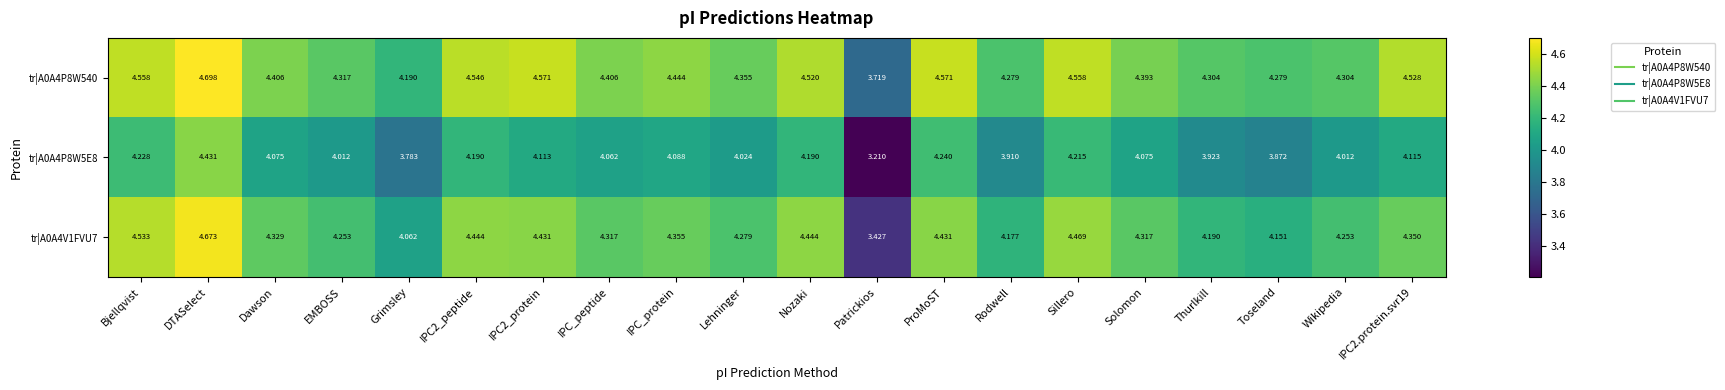

At how many categories does at least one series exceed 3?

20